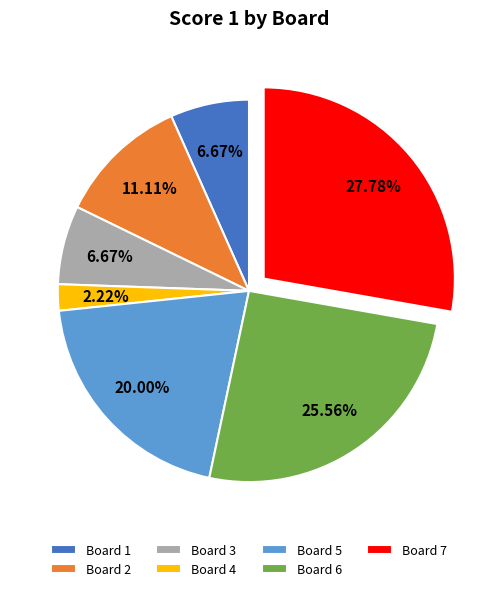

How many segments does this pie chart have?

7